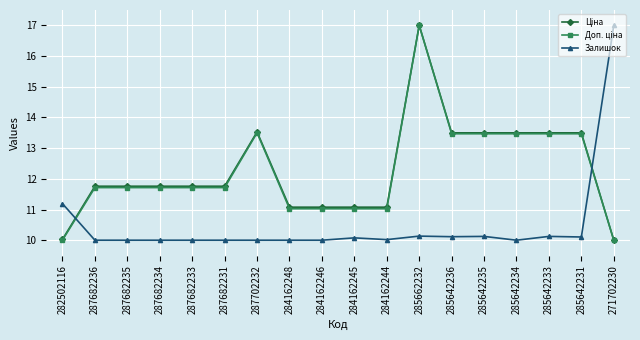

At which category is the sum across all series the highest?

285662232